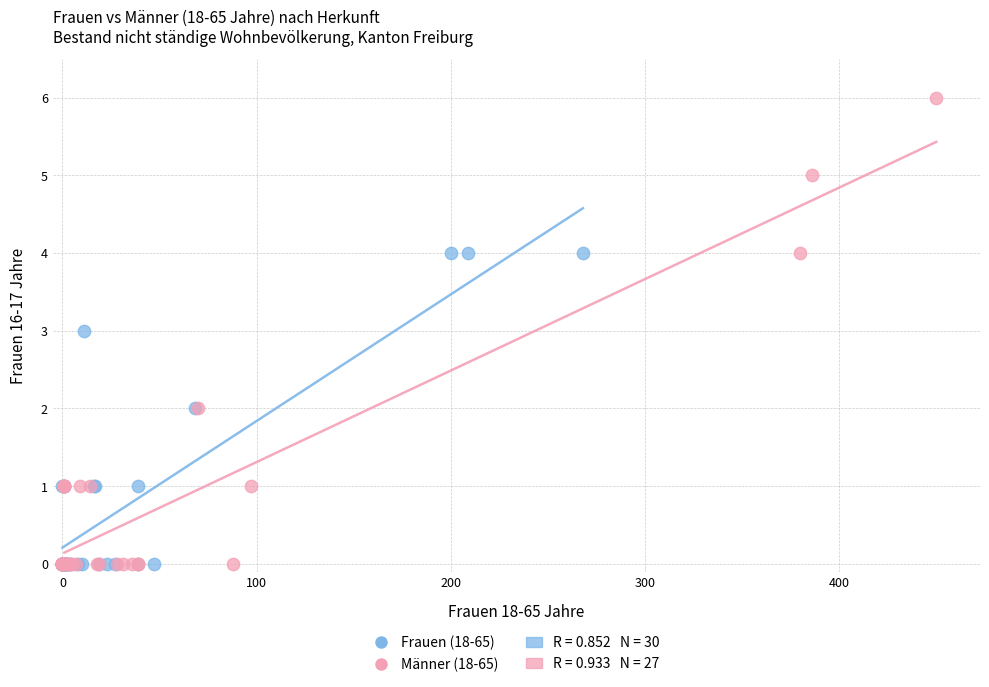

Which series has the largest Y range (max minus min)?

Männer (18-65)